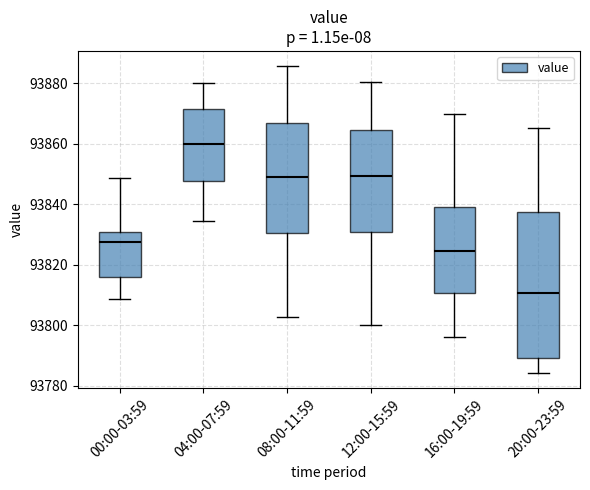

Comparing the boxes themselves (not the whiskers), which one is the tallest?

20:00-23:59